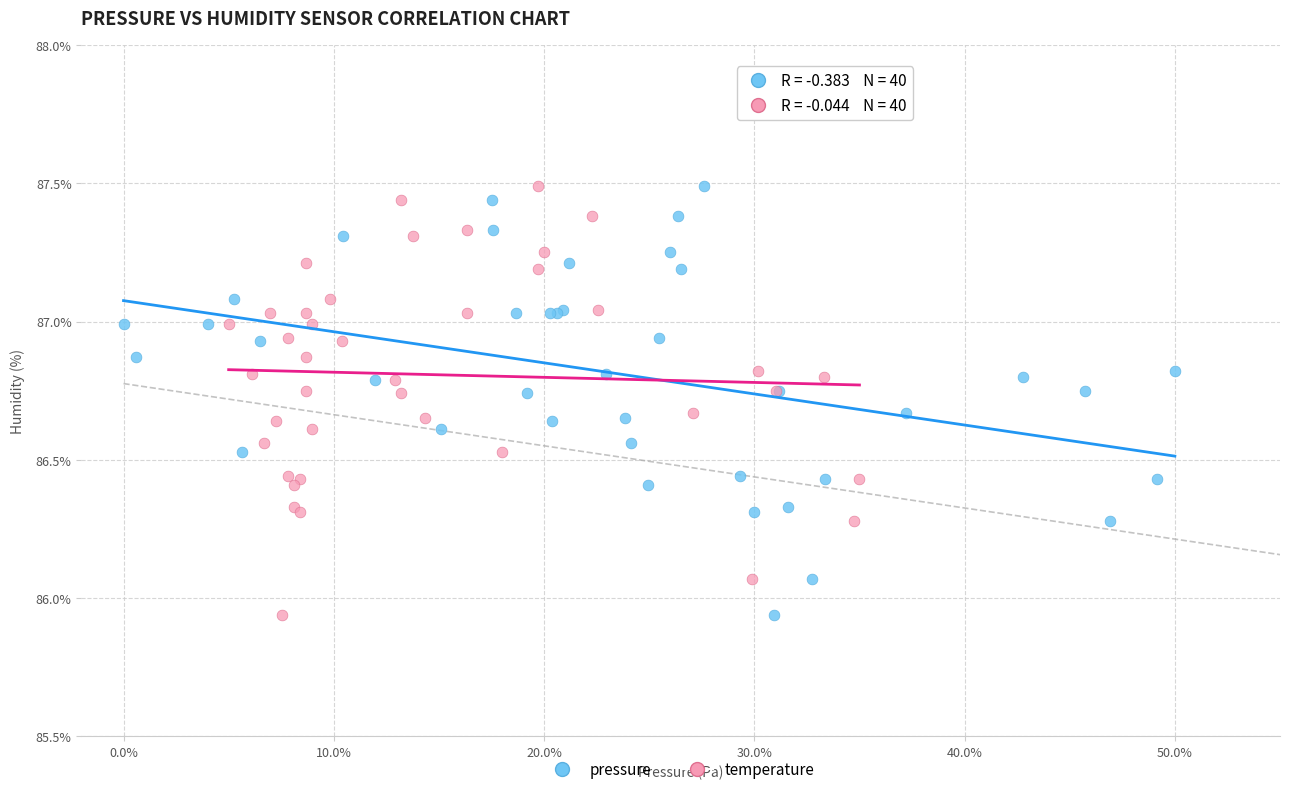

What are all the series names shown in the legend?

pressure, temperature